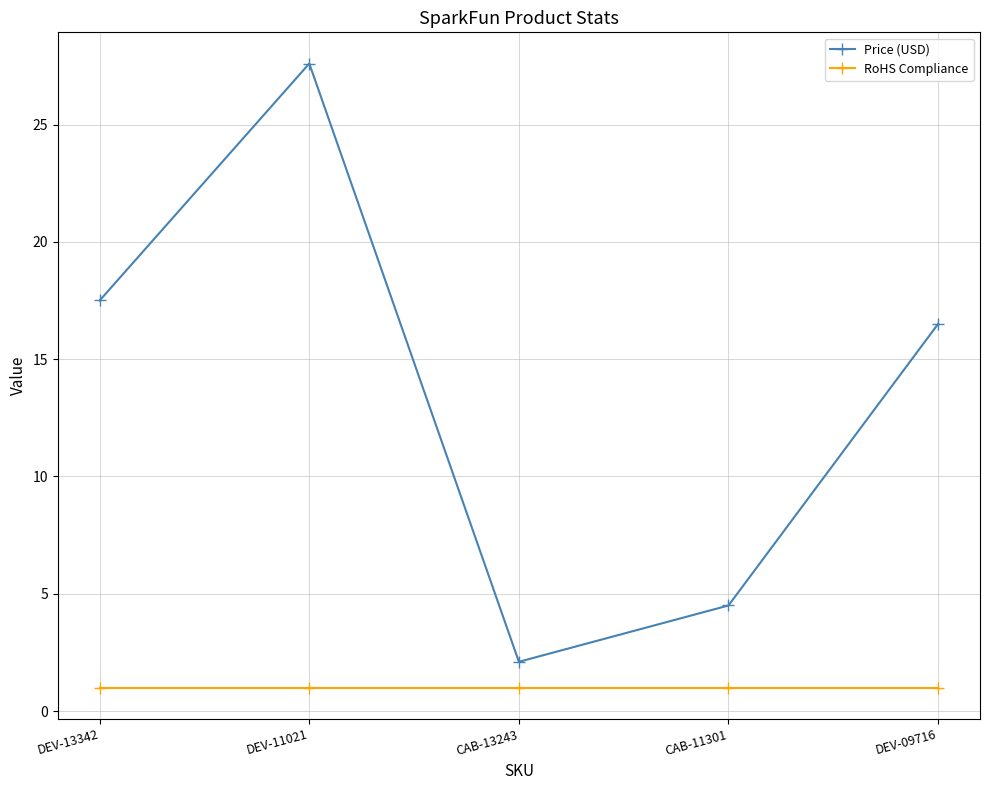

Does the chart display data point markers on the line(s)?

Yes